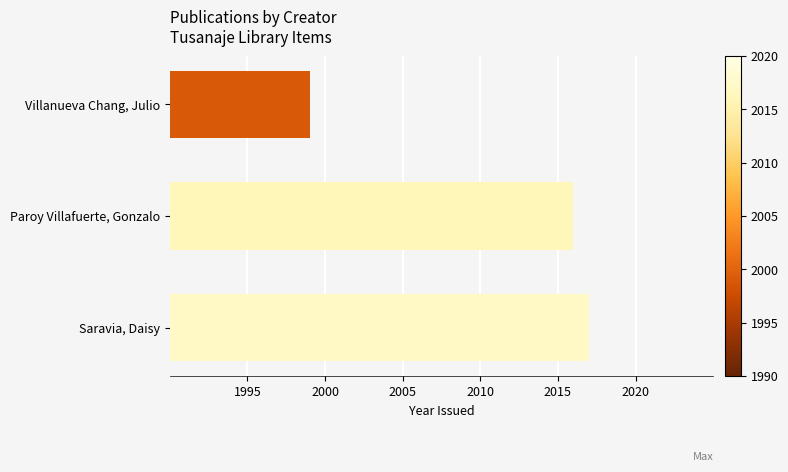

Reading bottom to top, list all the values displayed in this chart.

2017	2016	1999